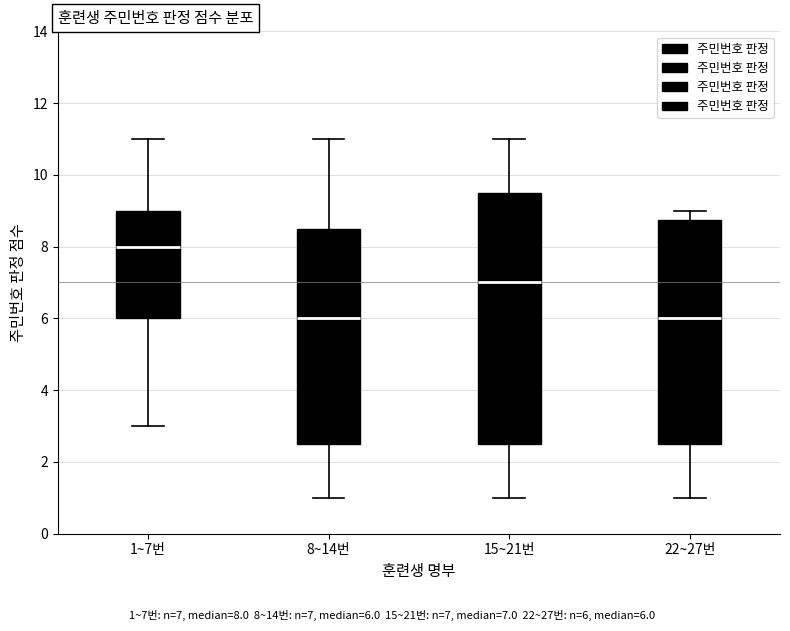

Where does the lower whisker of the box for 1~7번 end on the y-axis? The values are not printed on the chart, so give them approximately, as read against the axis.

3.0